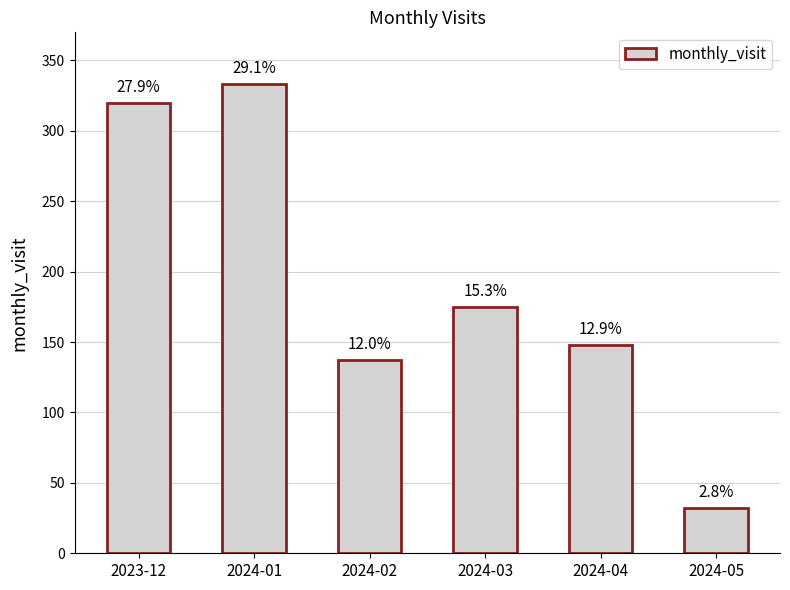

What is the value of the 2nd bar from the left?

333